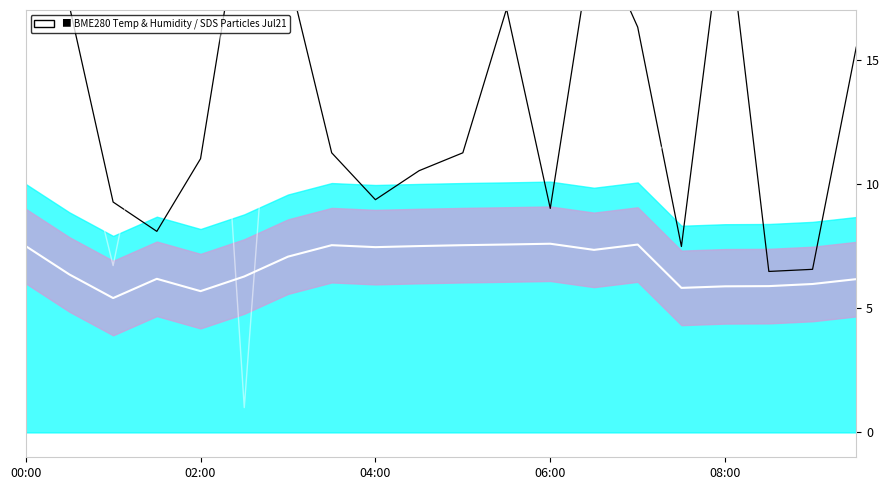

Is the value of SDS_P2 (normalized) at 14 greater than the value of Mid reference at 6?

Yes